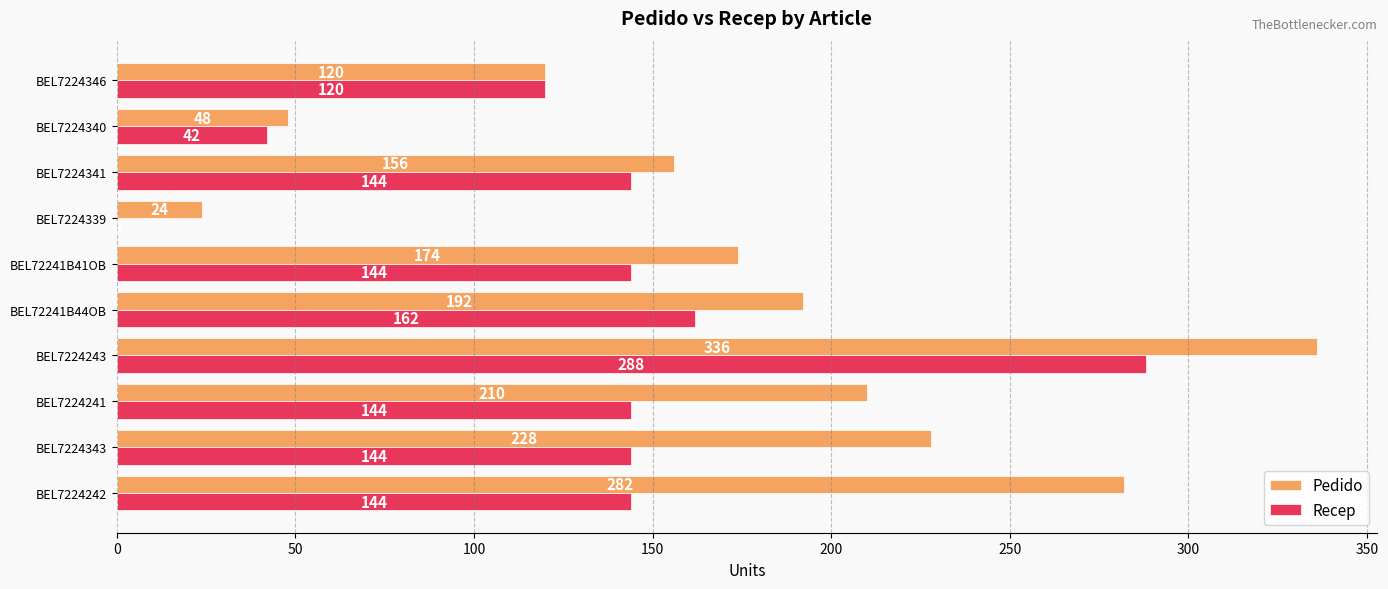

Between BEL7224343 and BEL7224341, which series saw the biggest shift?

Pedido